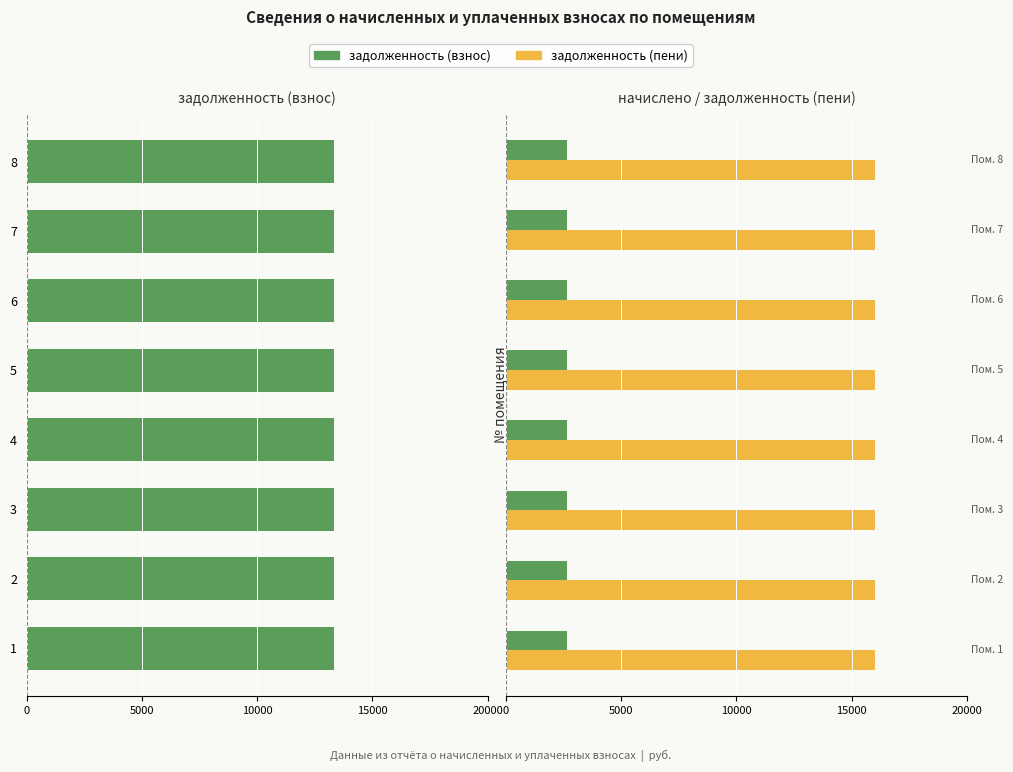

The value of задолженность (пени) at 5000 is 0.5. True or false?

False